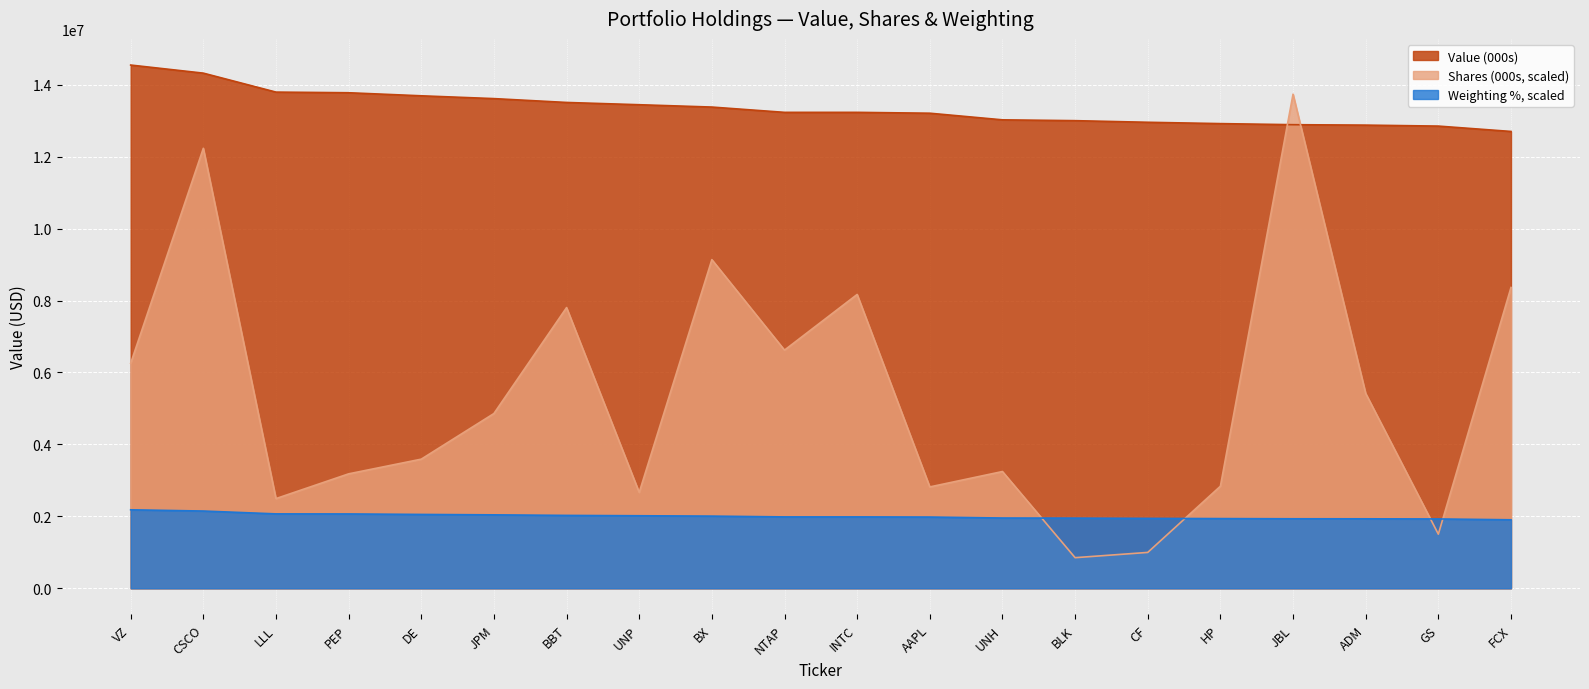

What is the difference between the highest and lowest values at JBL?

11804816.4